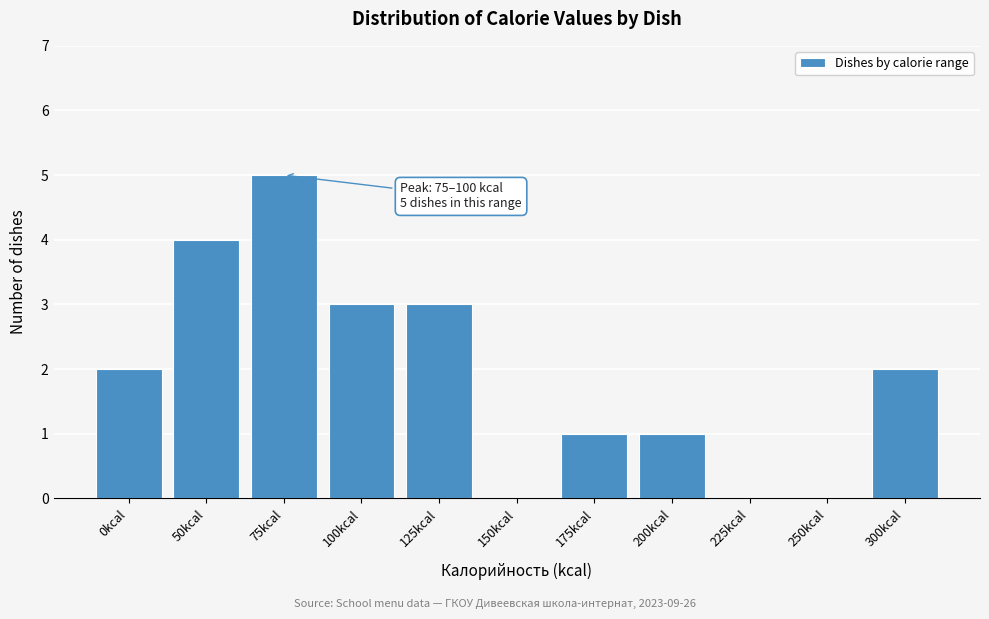

Reading left to right, extract all data points from this chart.

0kcal=2	50kcal=4	75kcal=5	100kcal=3	125kcal=3	150kcal=0	175kcal=1	200kcal=1	225kcal=0	250kcal=0	300kcal=2